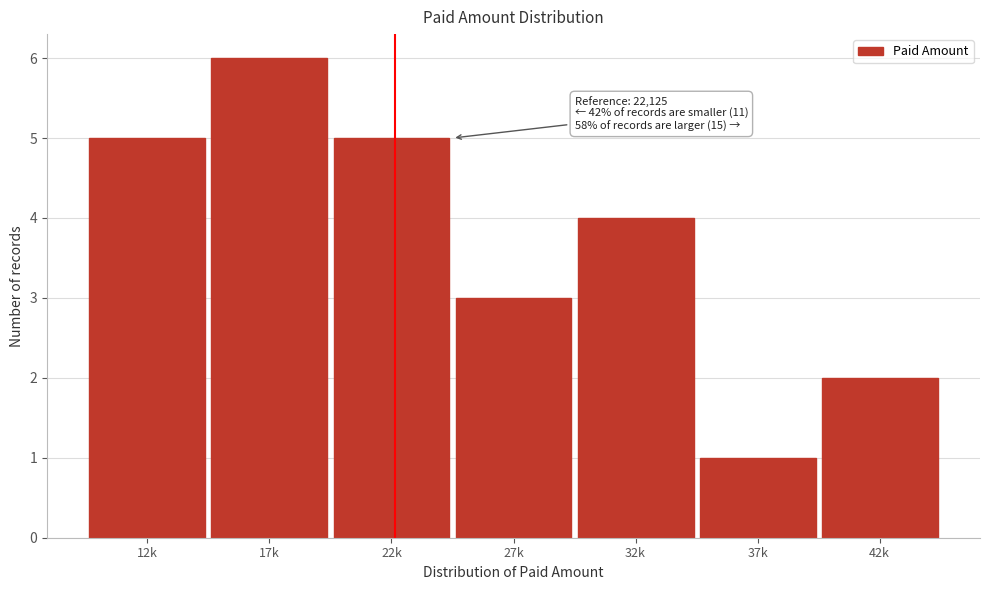

Reading left to right, extract all data points from this chart.

12k=5	17k=6	22k=5	27k=3	32k=4	37k=1	42k=2